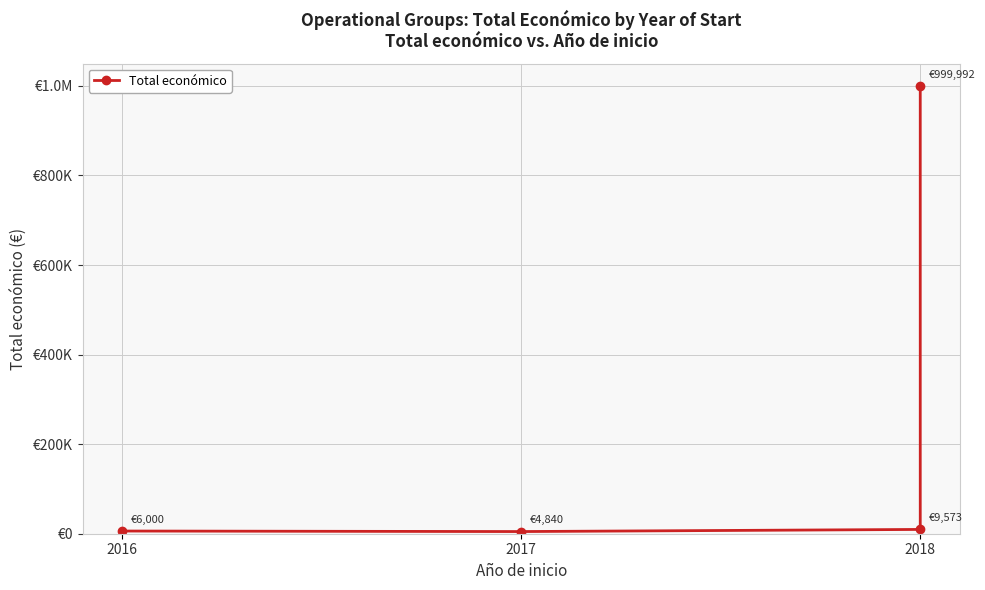

Reading left to right, extract all data points from this chart.

6000	4840	9573	999992